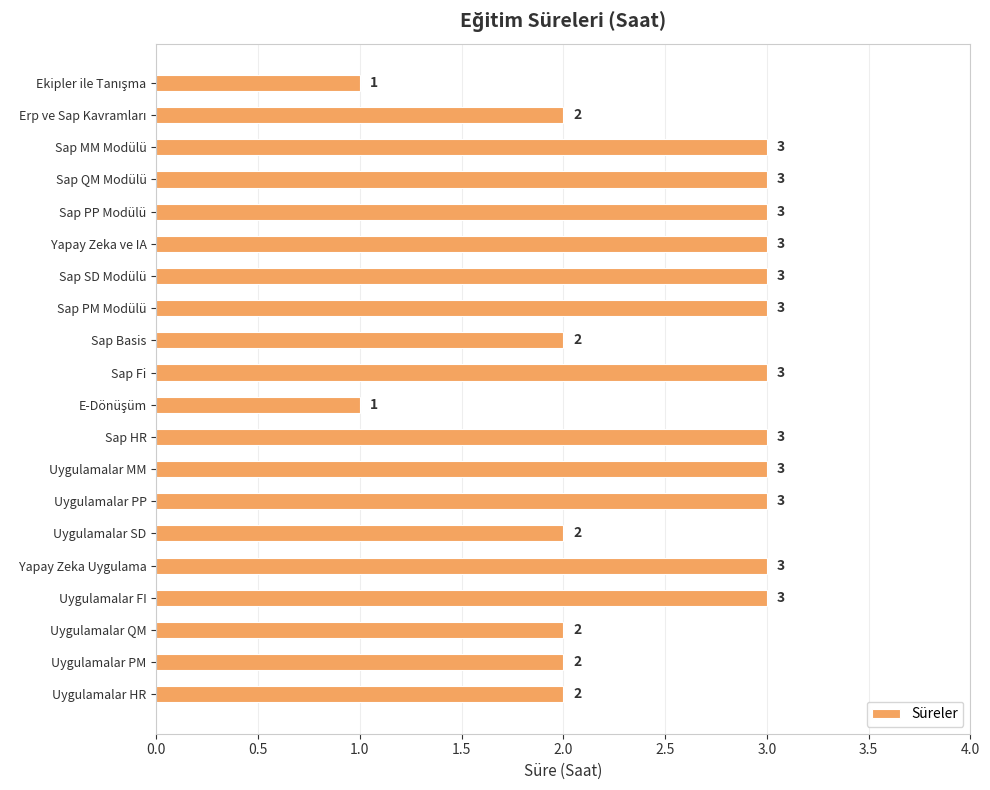

How many data points does each series have?

20